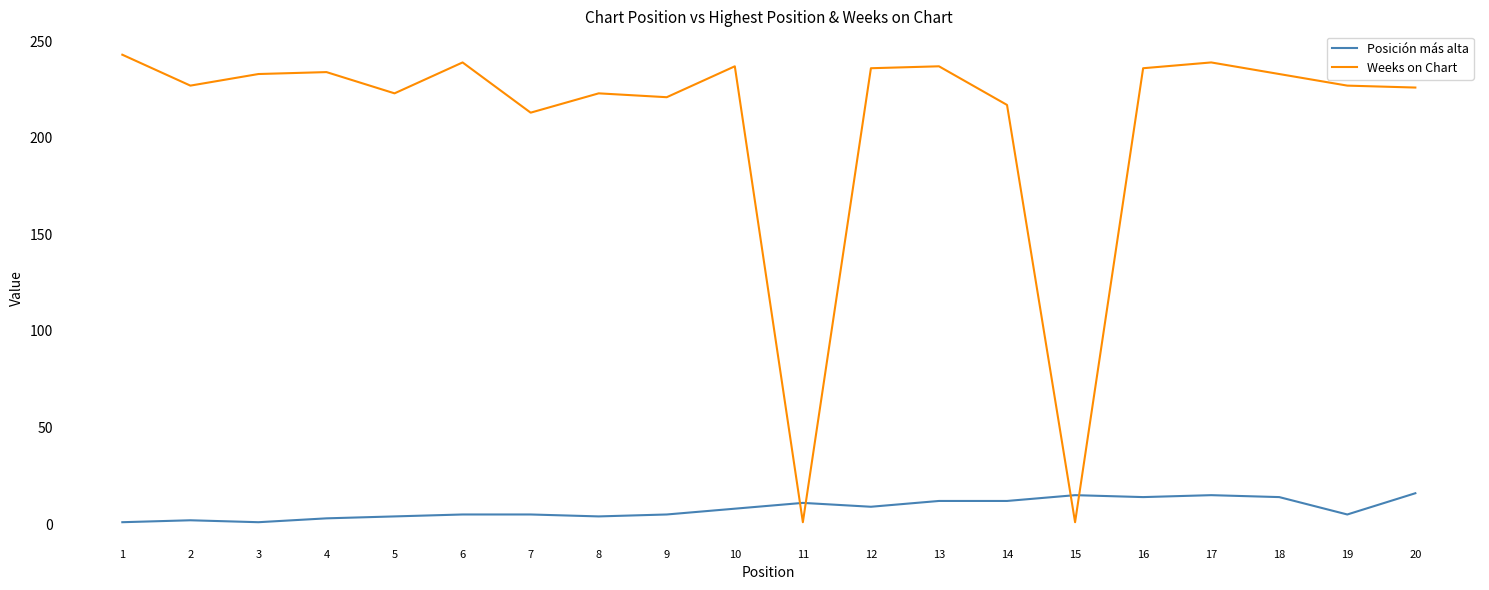

How many lines are shown in the chart?

2